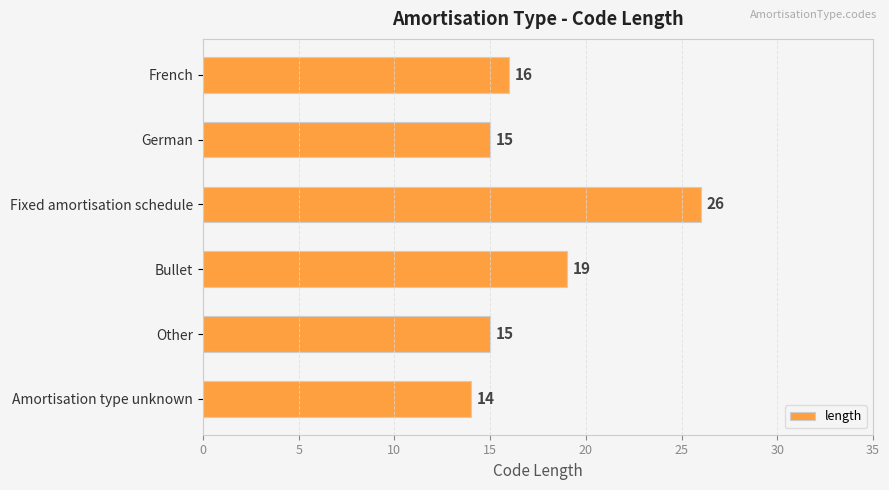

What is the greatest value displayed?

26